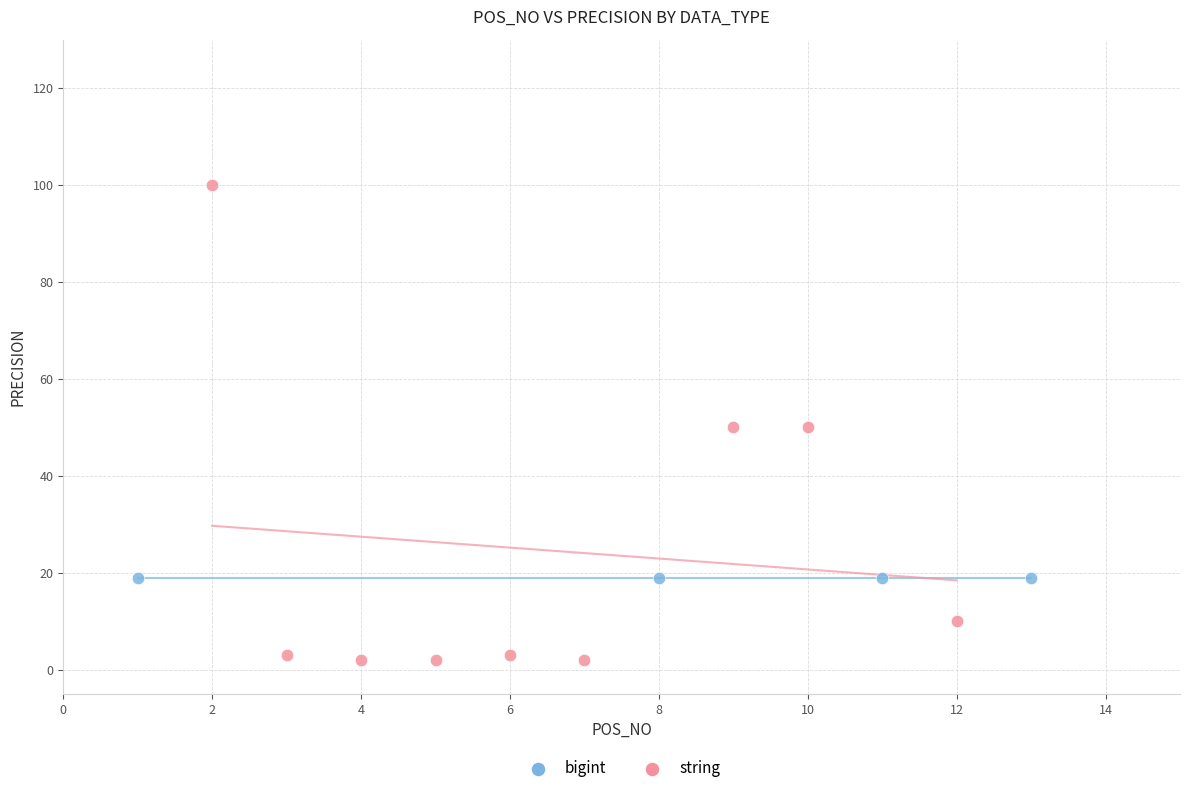

Which series contains the highest Y value?

string